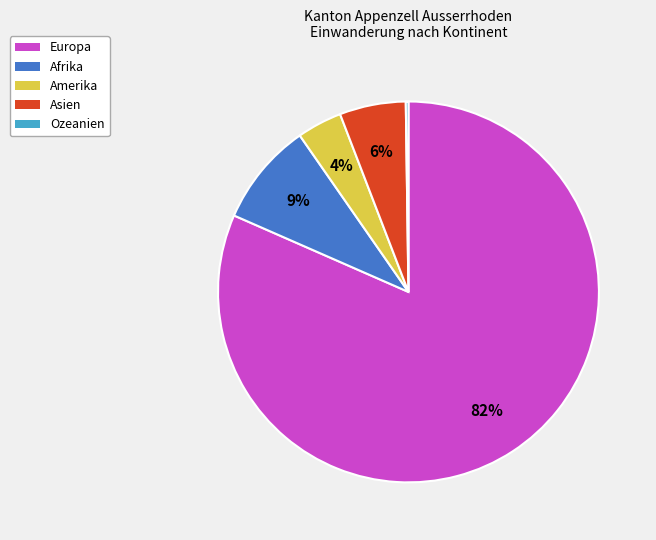

Is the sum of Asien and Afrika greater than half?

No